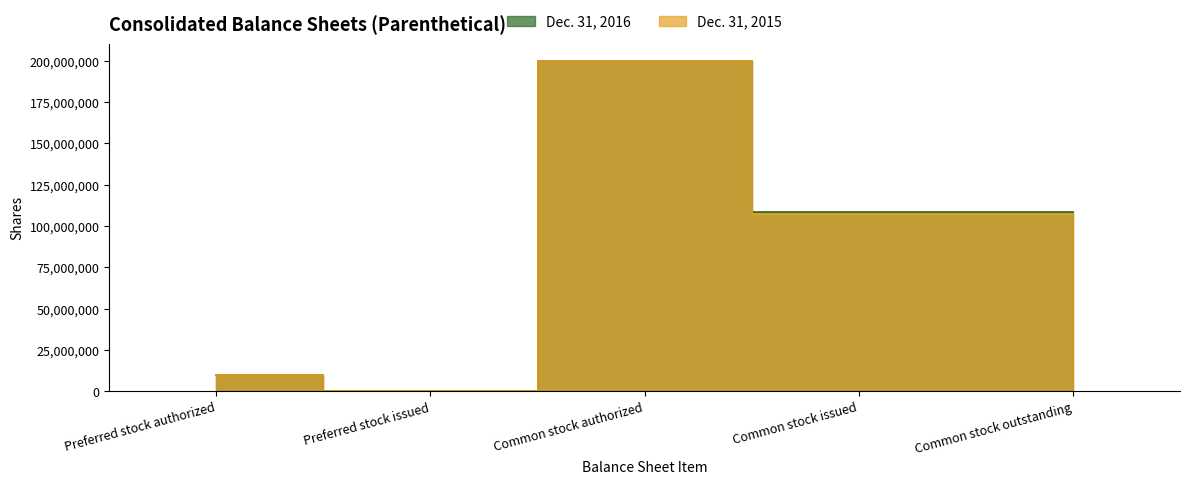

Rank the series by their average value, from lowest to highest.

Dec. 31, 2015, Dec. 31, 2016